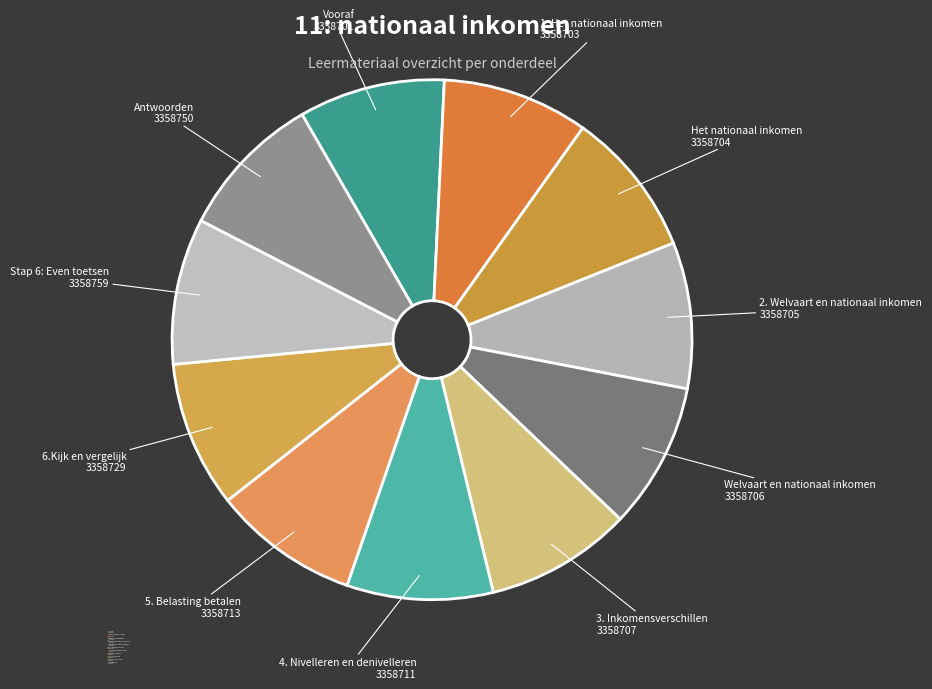

What percentage is NOT represented by 6.Kijk en vergelijk?

90.9%